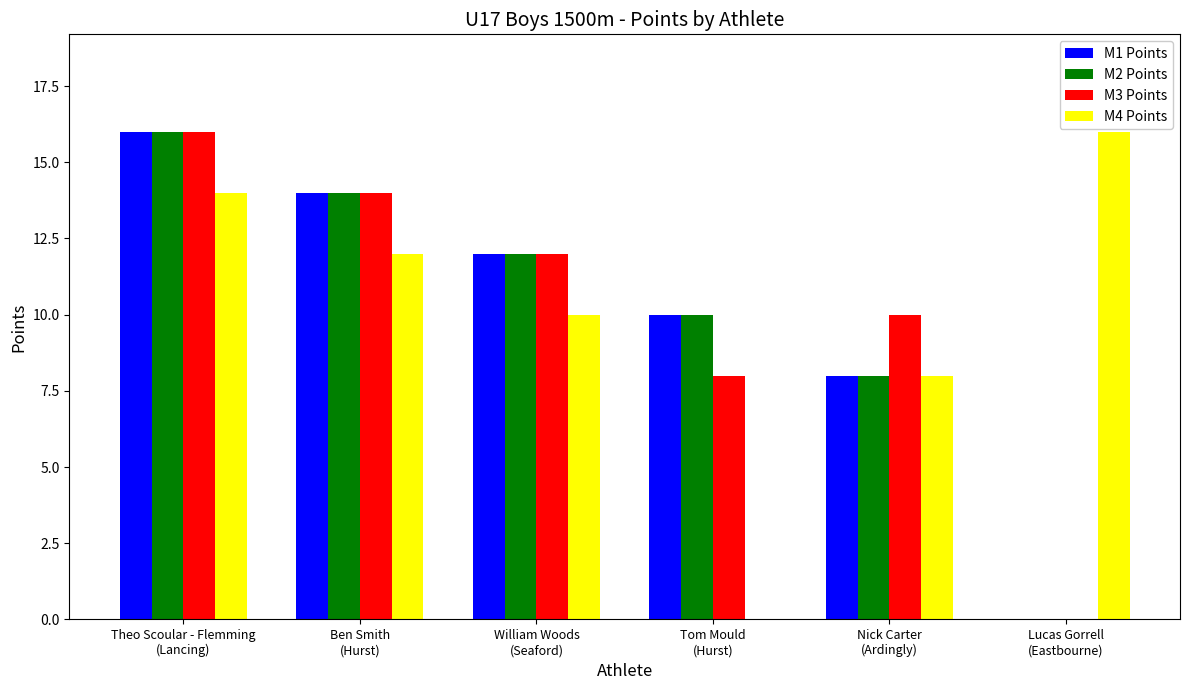

What is the average value of the M2 Points series?

10